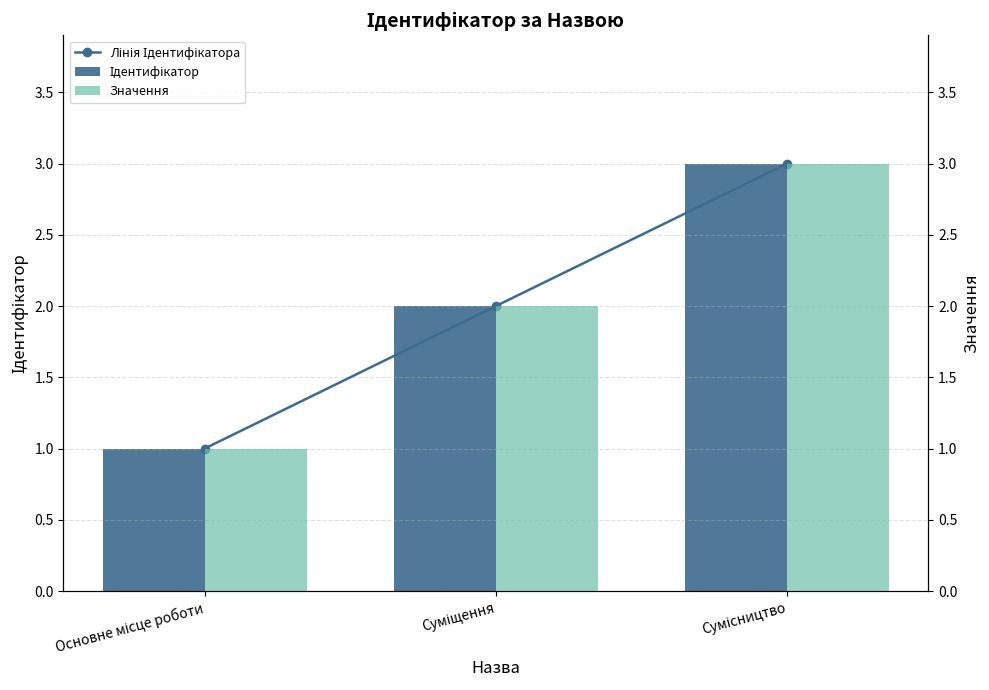

What is the smallest value displayed?

1